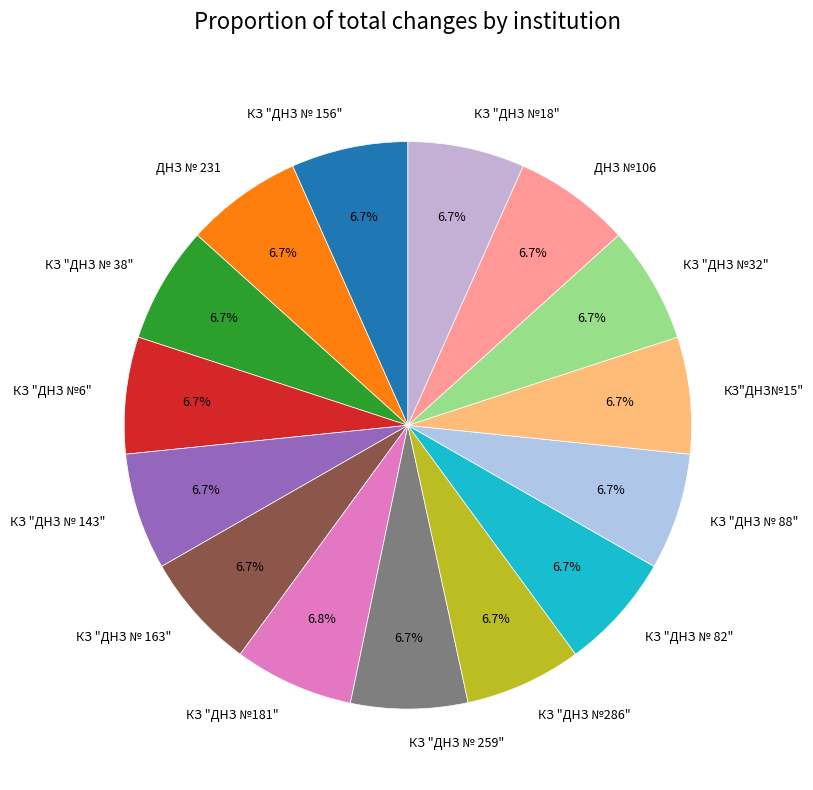

How many slices are in this pie chart?

15